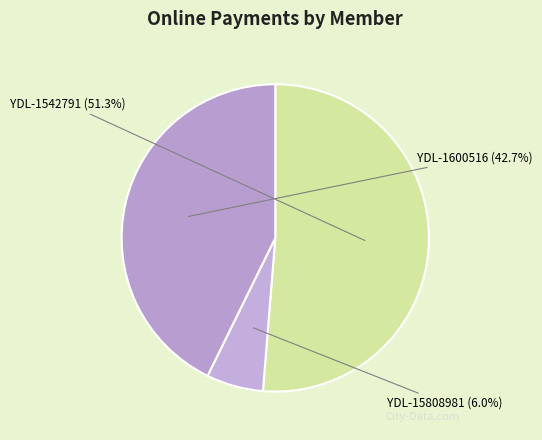

How many segments does this pie chart have?

3